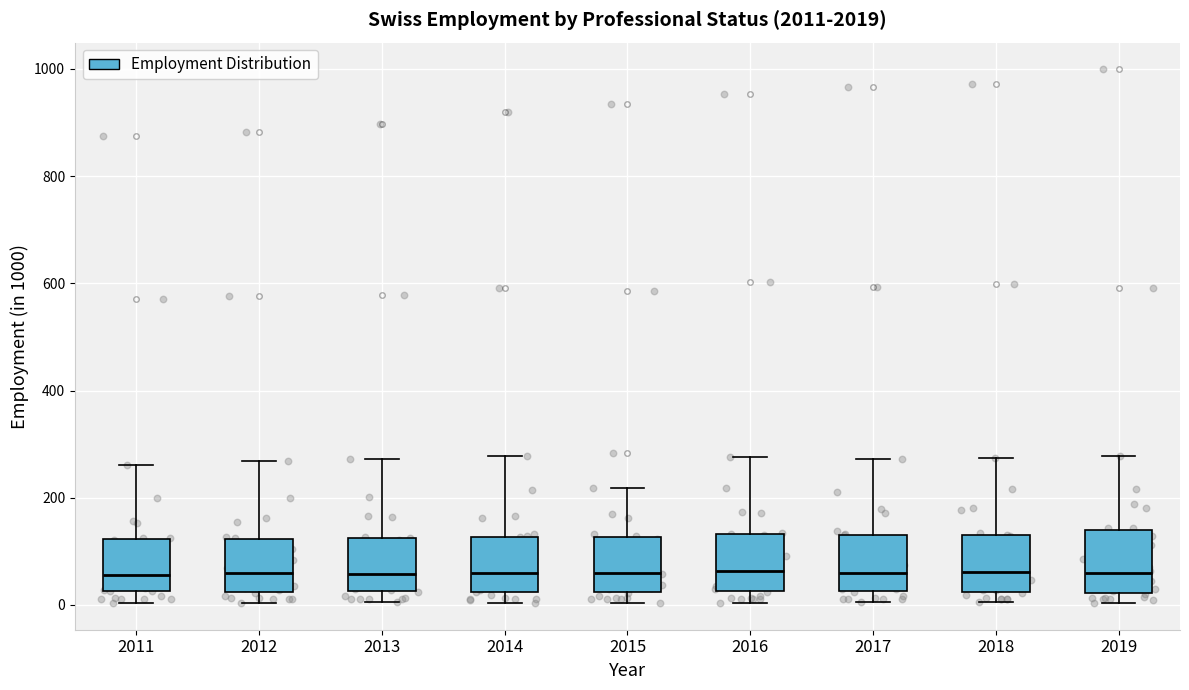

Reading left to right, read every box against the y-axis: the position of its median line, the range the box covers, and the ends of its whiskers. The values are not printed on the chart, so give them approximately, as read against the axis.

2011: median 60, box 20 to 120, whiskers 0 to 260
2012: median 60, box 20 to 120, whiskers 0 to 260
2013: median 60, box 20 to 120, whiskers 0 to 280
2014: median 60, box 20 to 120, whiskers 0 to 280
2015: median 60, box 20 to 120, whiskers 0 to 220
2016: median 60, box 20 to 140, whiskers 0 to 280
2017: median 60, box 20 to 140, whiskers 0 to 280
2018: median 60, box 20 to 140, whiskers 0 to 280
2019: median 60, box 20 to 140, whiskers 0 to 280